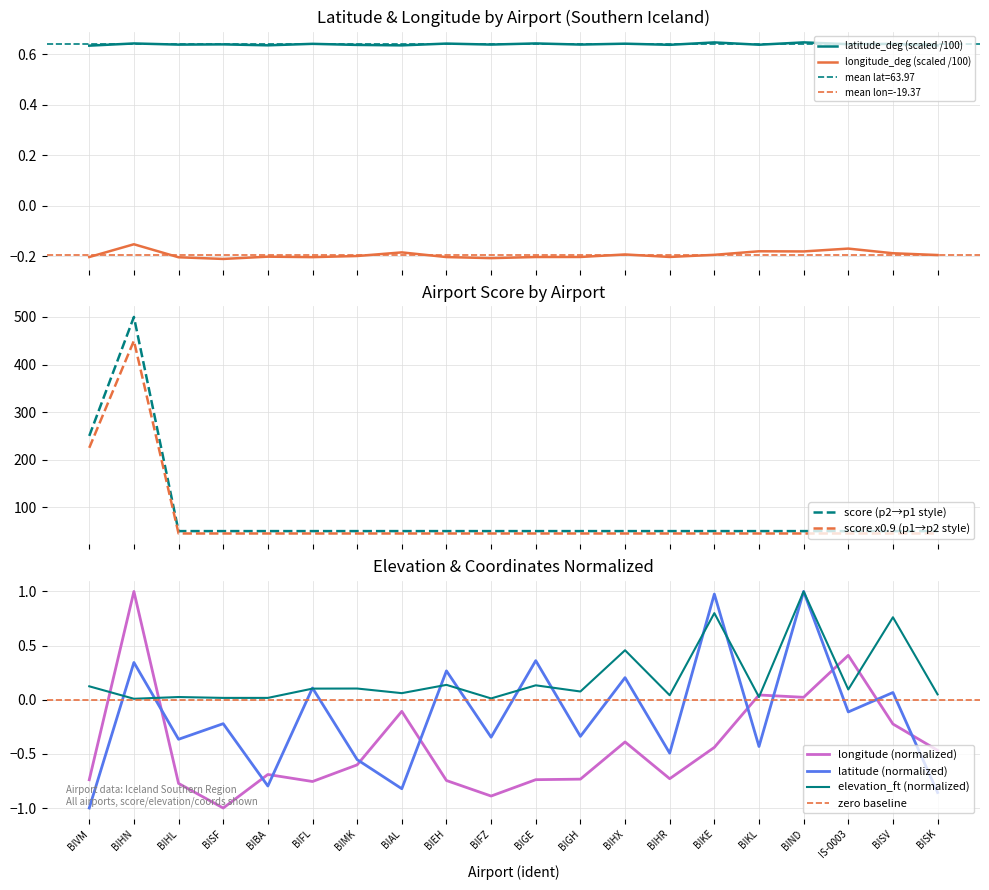

Is the value of latitude (normalized) at BIND greater than the value of longitude (normalized) at BIFL?

Yes